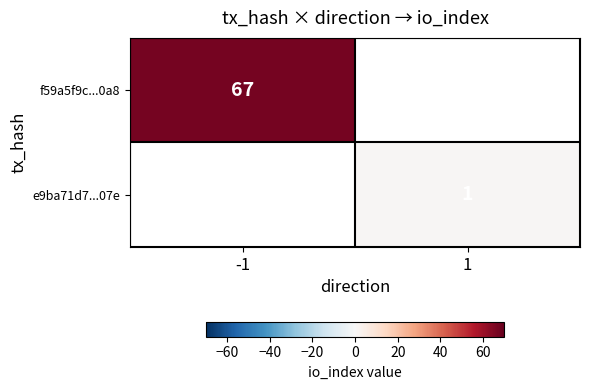

True or false: e9ba71d7...07e has a value of 1 at 1.

True